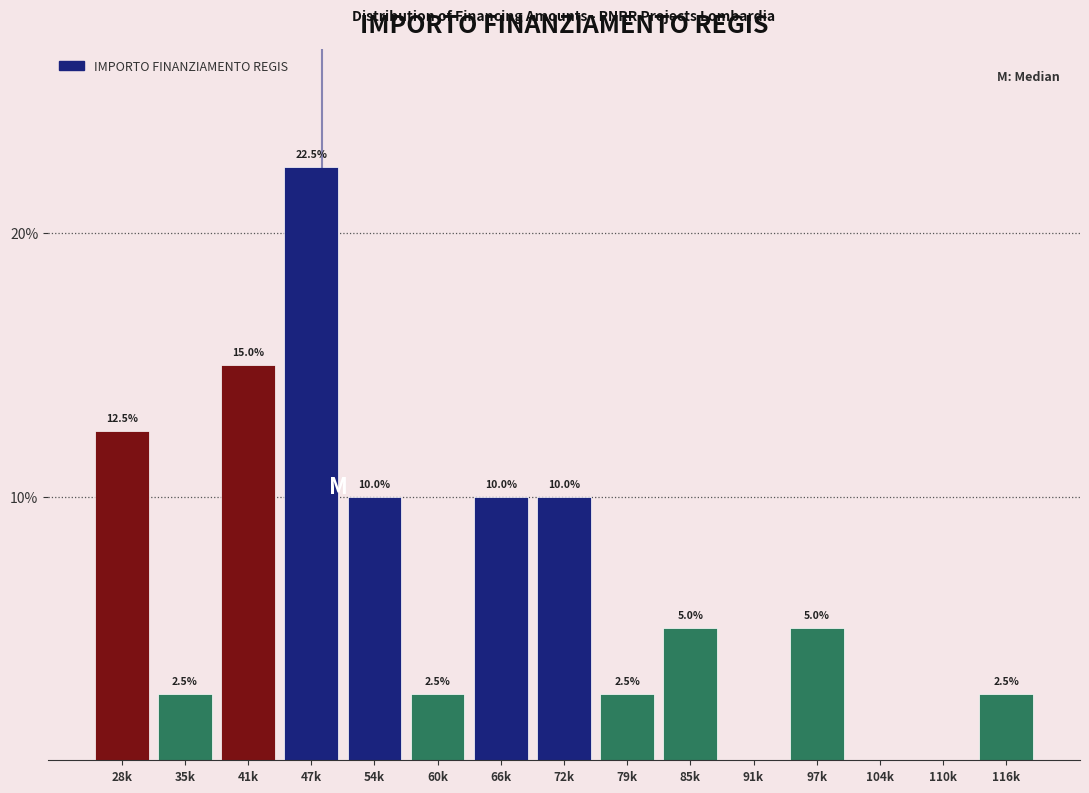

Reading left to right, extract all data points from this chart.

28k=12.5	35k=2.5	41k=15.0	47k=22.5	54k=10.0	60k=2.5	66k=10.0	72k=10.0	79k=2.5	85k=5.0	91k=0.0	97k=5.0	104k=0.0	110k=0.0	116k=2.5